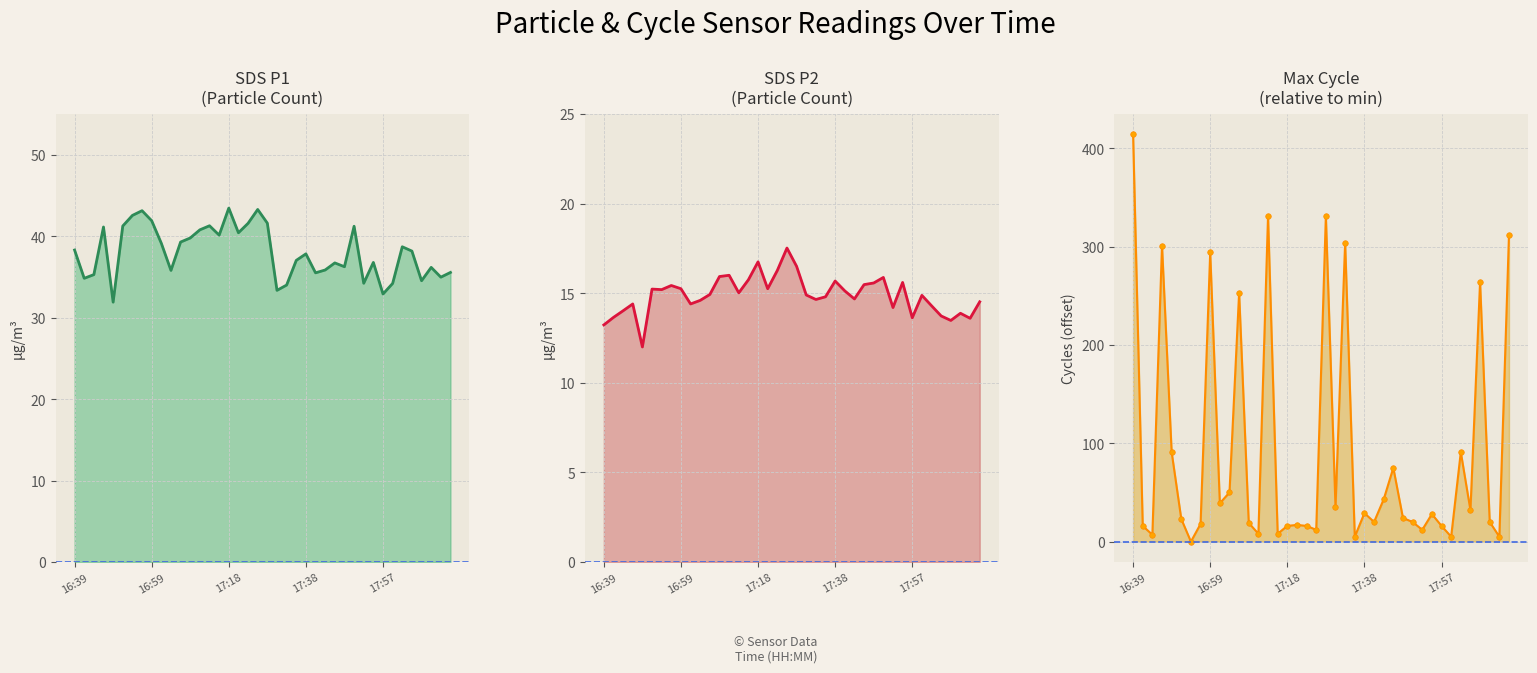

In SDS_P1, how many points are lower than both neighbors (excluding endpoints)?

12